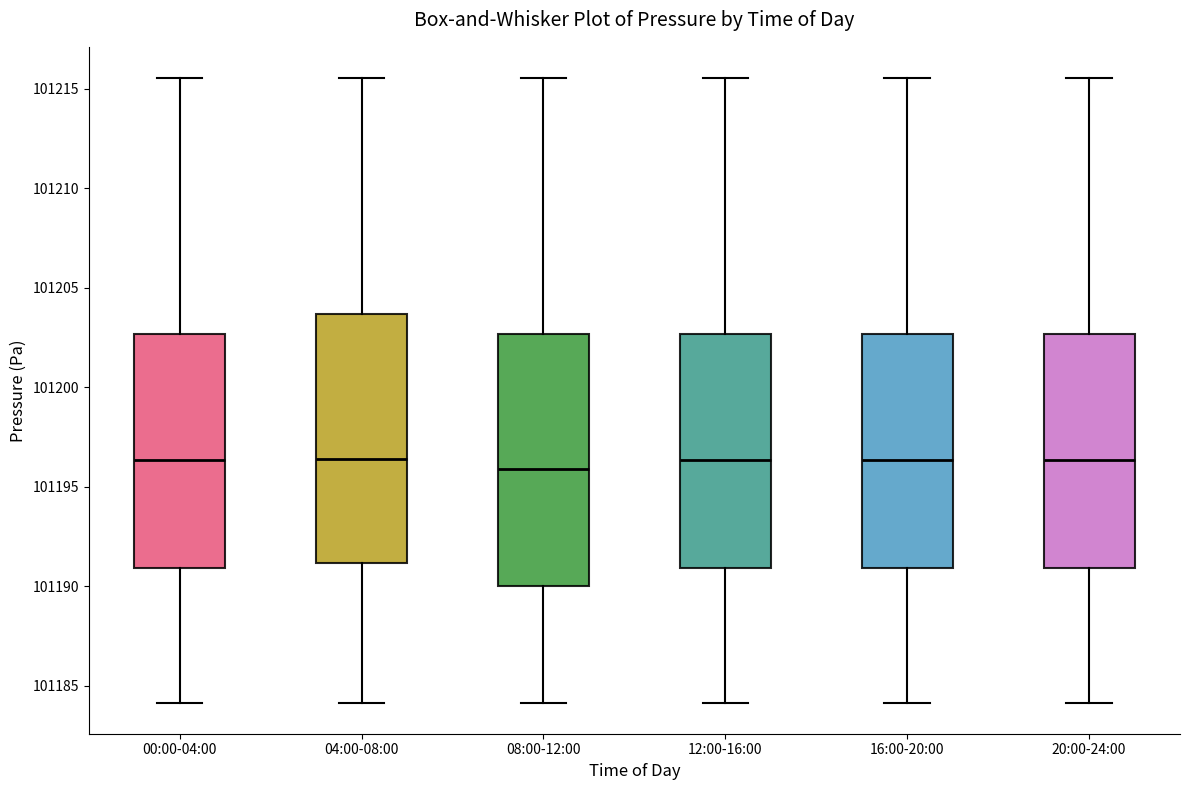

Reading left to right, read every box against the y-axis: the position of its median line, the range the box covers, and the ends of its whiskers. The values are not printed on the chart, so give them approximately, as read against the axis.

00:00-04:00: median 101196.5, box 101191.0 to 101202.5, whiskers 101184.0 to 101215.5
04:00-08:00: median 101196.5, box 101191.0 to 101203.5, whiskers 101184.0 to 101215.5
08:00-12:00: median 101196.0, box 101190.0 to 101202.5, whiskers 101184.0 to 101215.5
12:00-16:00: median 101196.5, box 101191.0 to 101202.5, whiskers 101184.0 to 101215.5
16:00-20:00: median 101196.5, box 101191.0 to 101202.5, whiskers 101184.0 to 101215.5
20:00-24:00: median 101196.5, box 101191.0 to 101202.5, whiskers 101184.0 to 101215.5